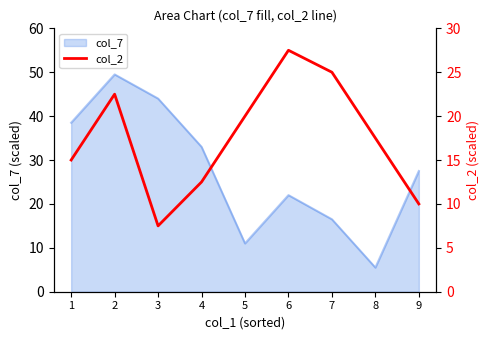

What is the average value?

17.5